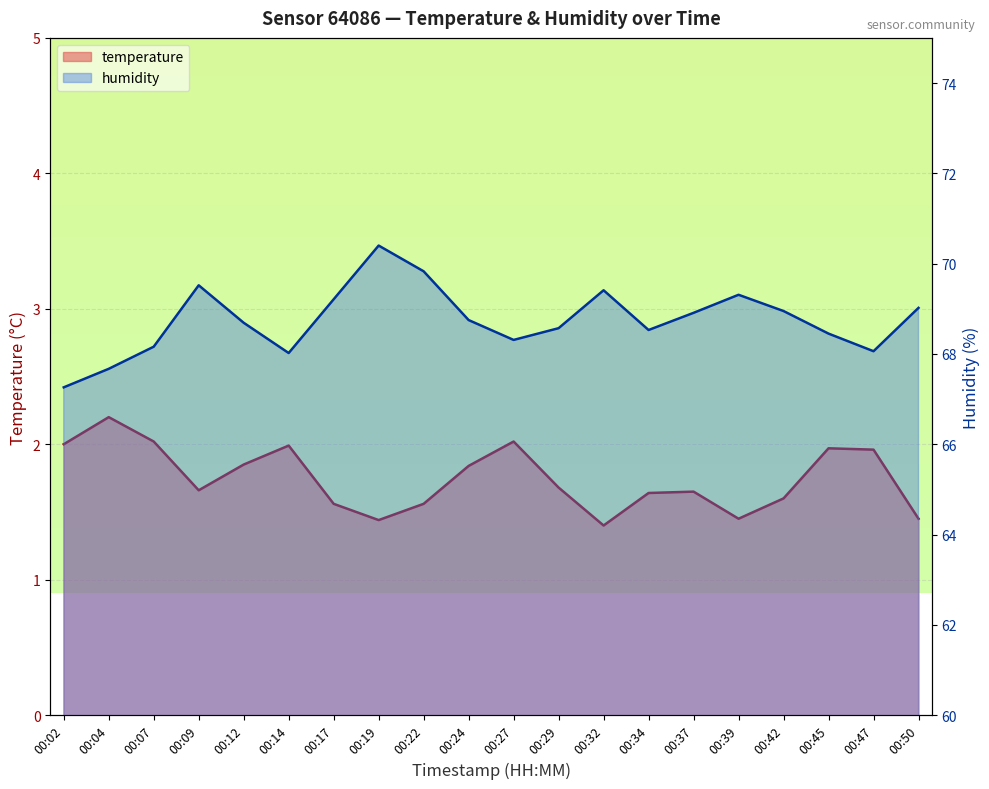

What is the average value of the humidity series?

68.8